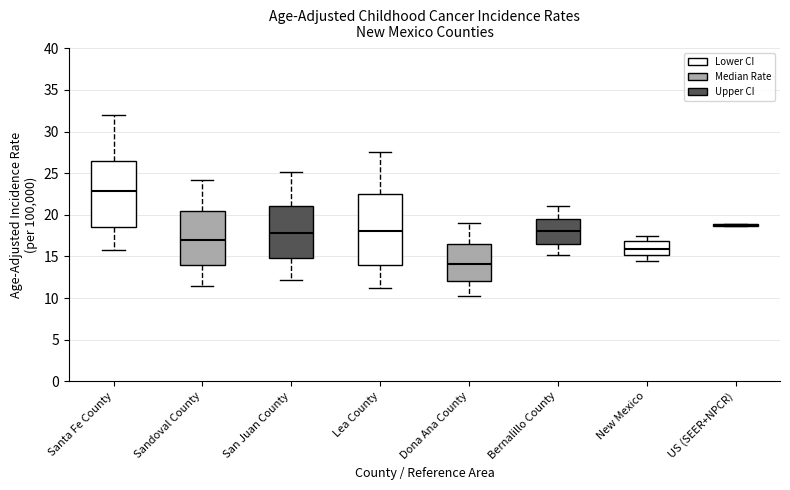

Where does the upper whisker of the box for San Juan County end on the y-axis? The values are not printed on the chart, so give them approximately, as read against the axis.

25.0